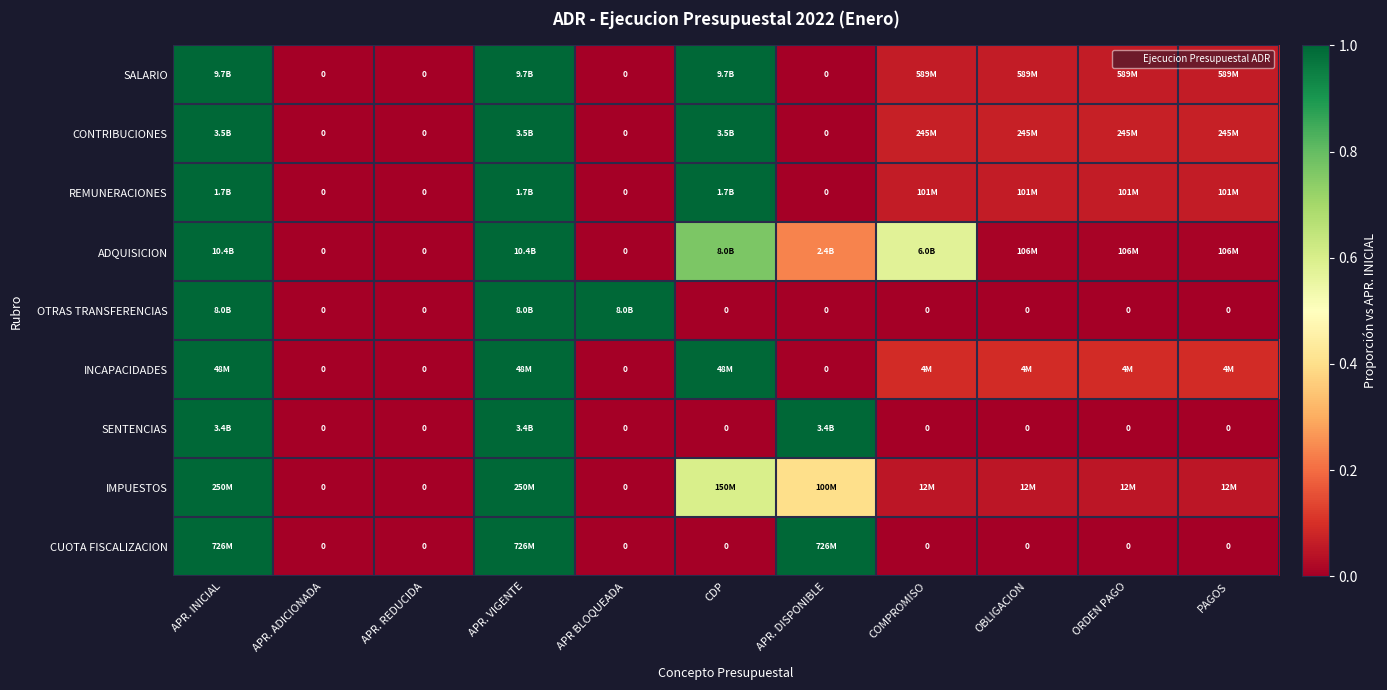

What is the total value across all series at OBLIGACION?

0.3